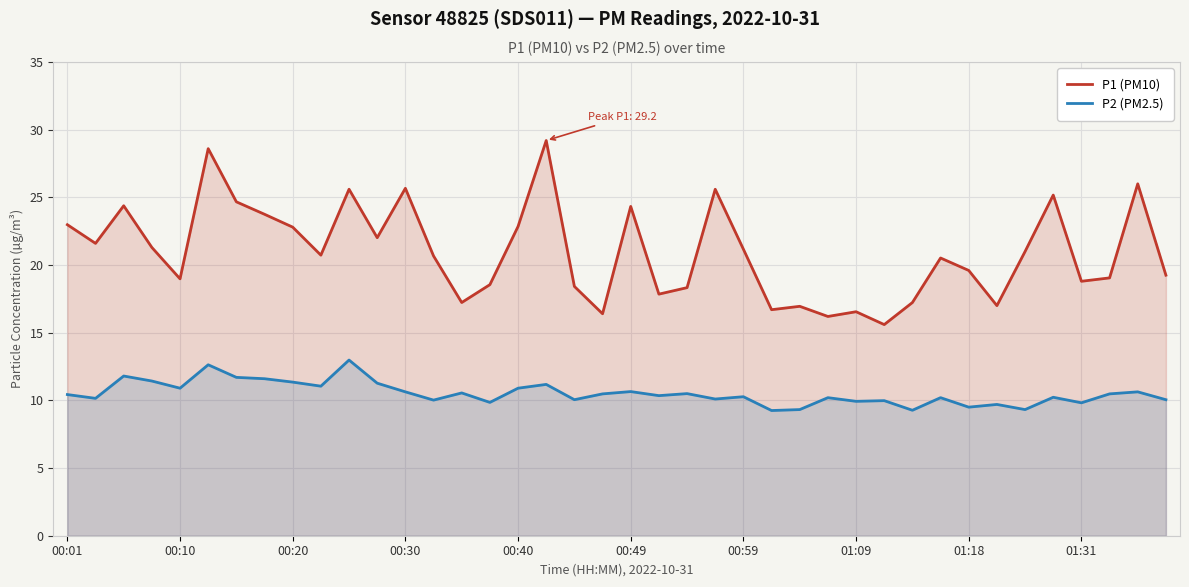

True or false: P1 (PM10) and P2 (PM2.5) cross at least once.

False